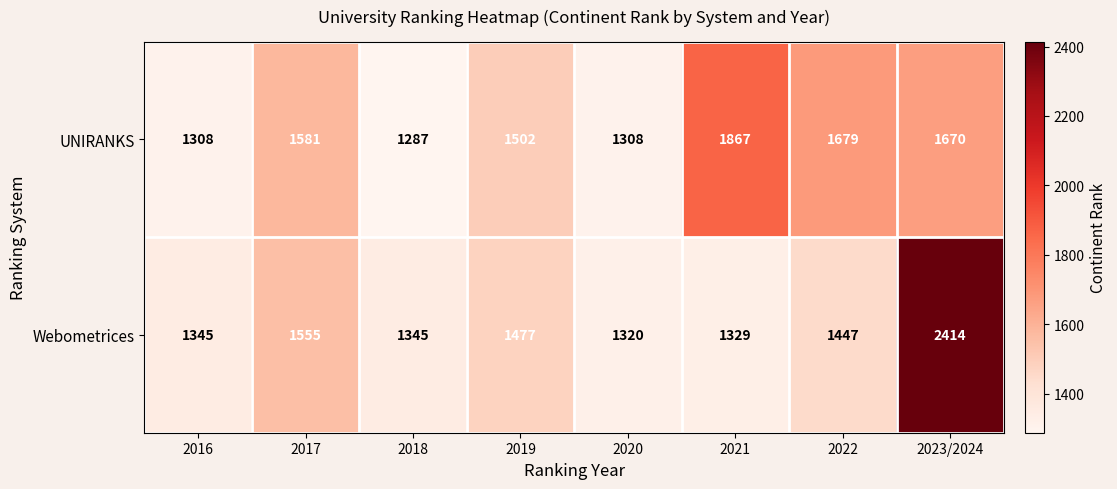

Which series has the widest spread of values?

Webometrices